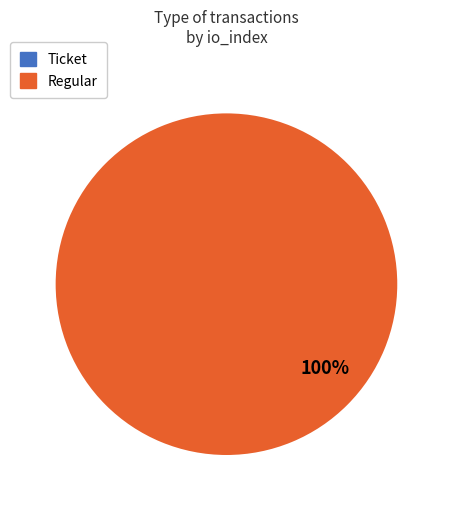

Is Regular the majority of the pie?

Yes